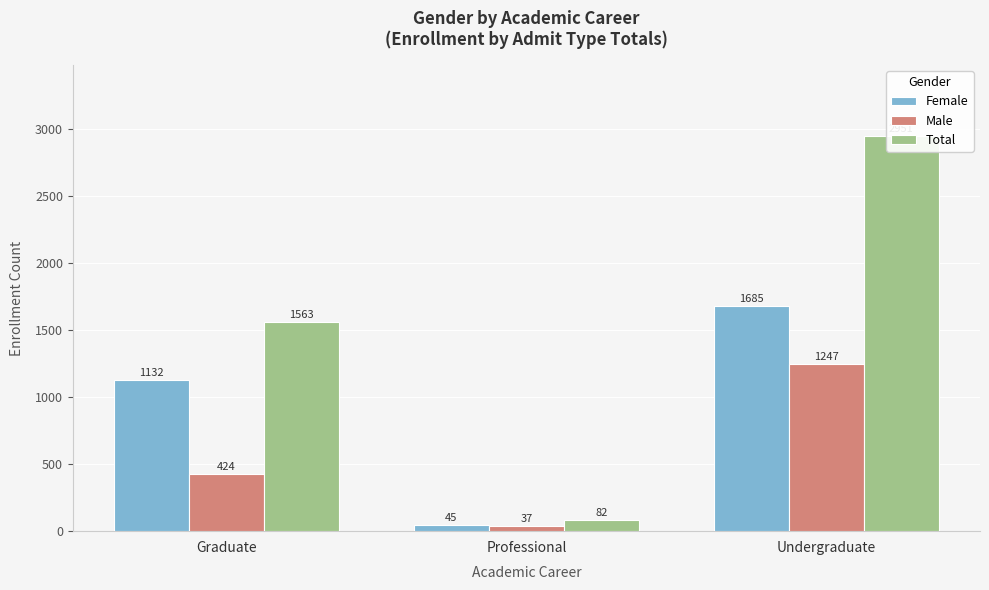

Reading left to right, transcribe all the data shown in this chart.

Female: 1132	45	1685
Male: 424	37	1247
Total: 1563	82	2951